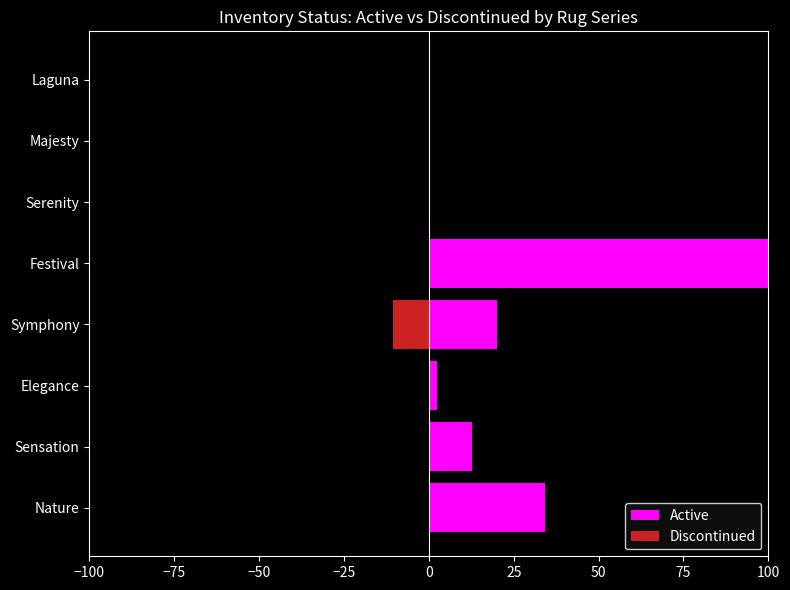

What is the difference between the maximum and minimum values in the Active series?

100.0